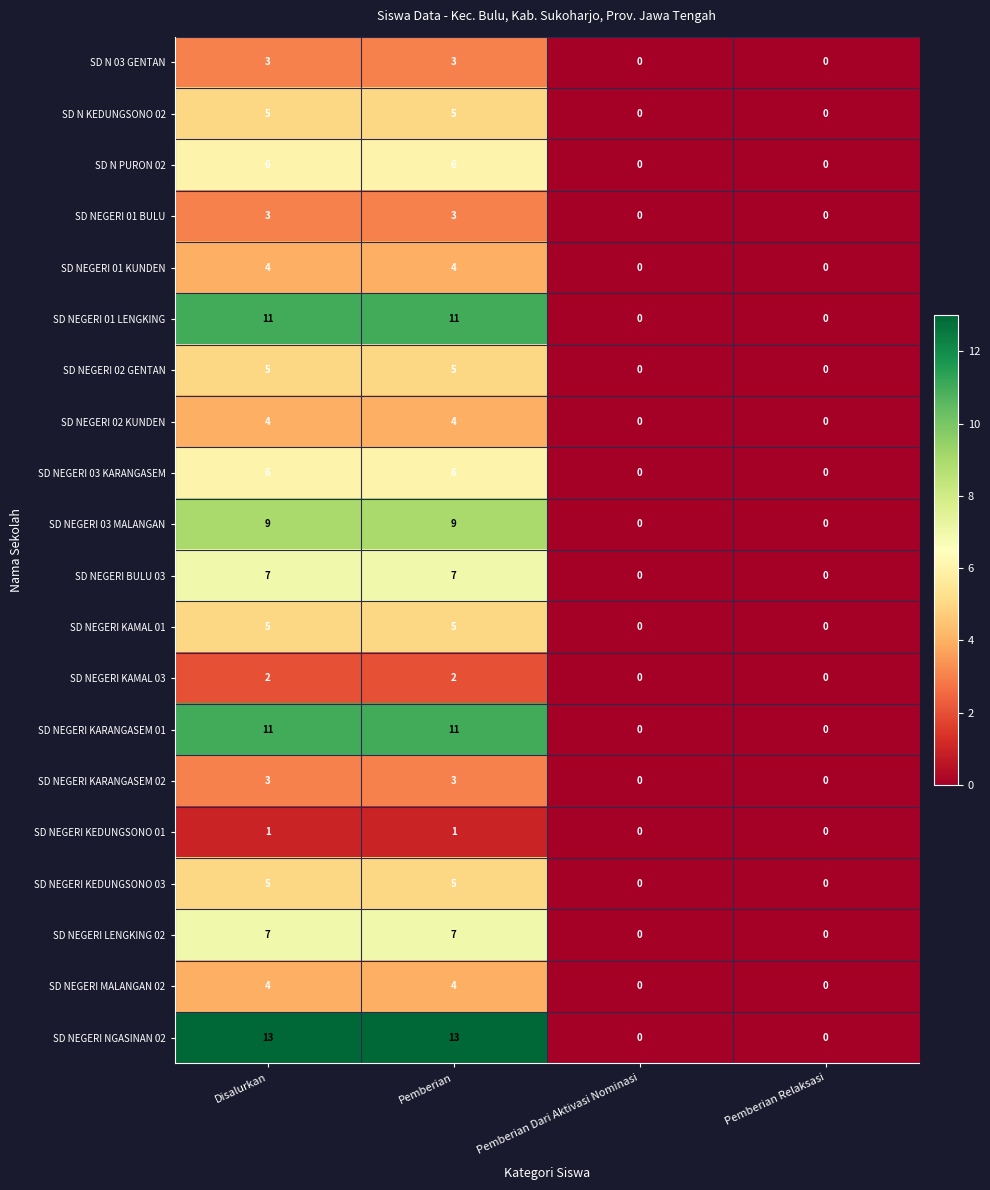

Count the number of data series in this chart.

20